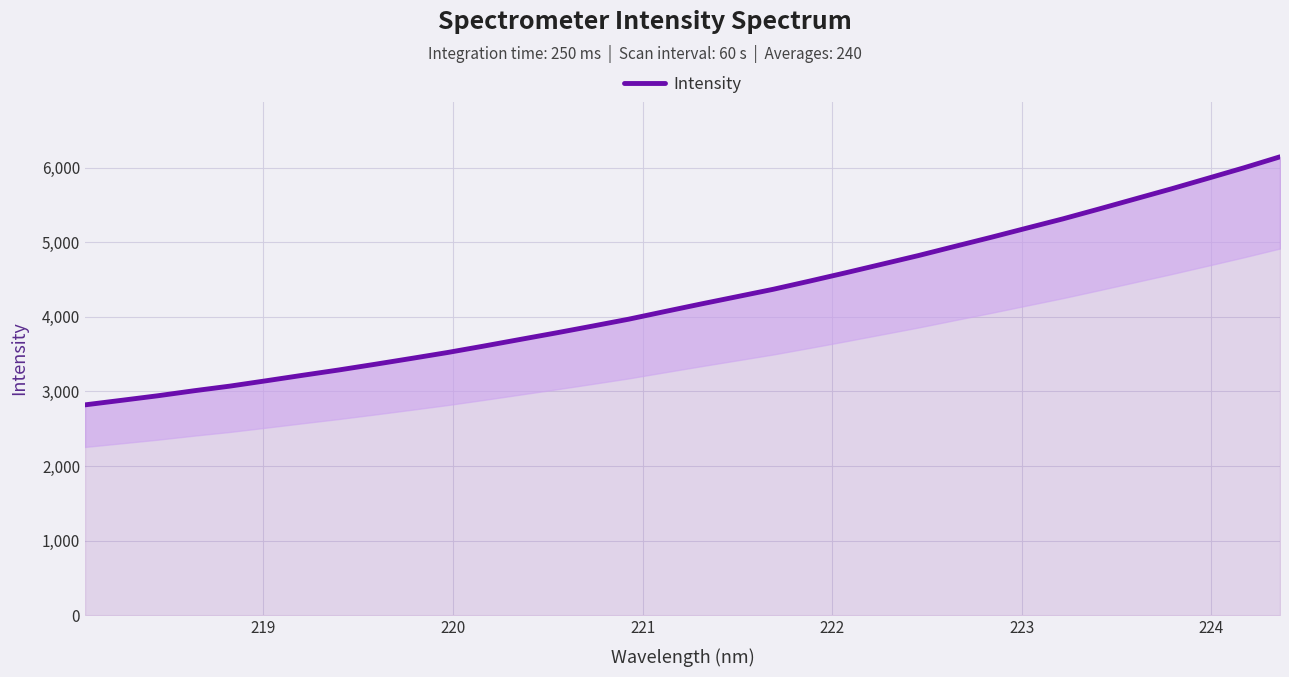

The chart shows a value of 897.4 at 11. True or false?

False